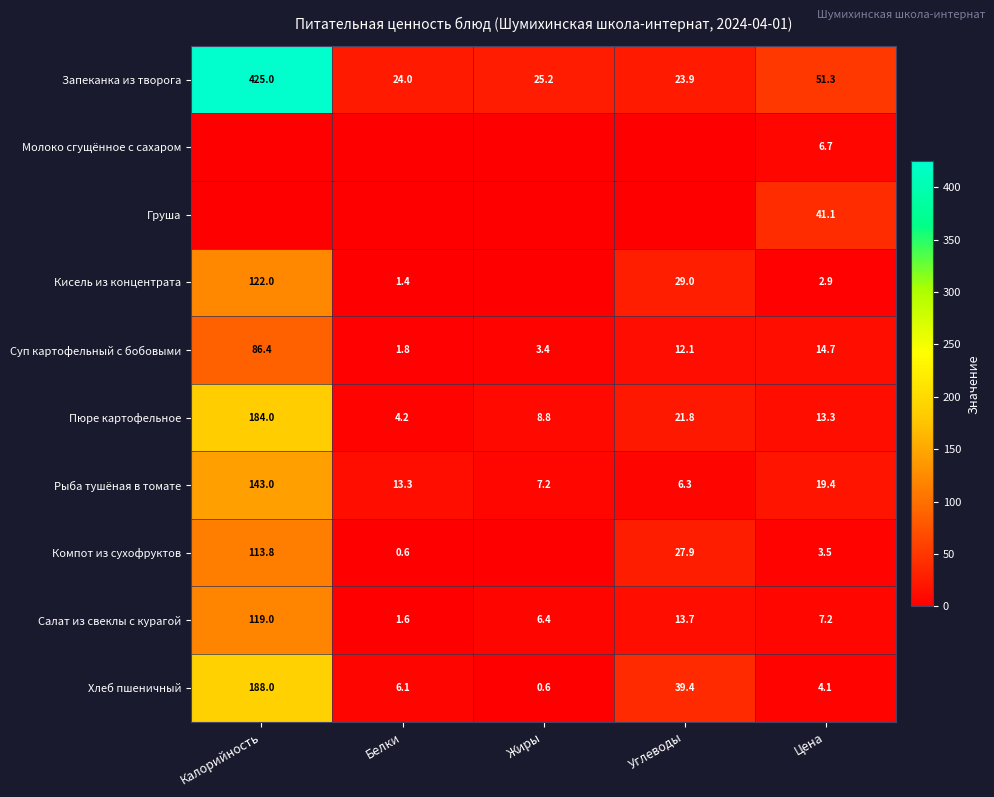

What is the difference between the highest and lowest values at Белки?

24.0